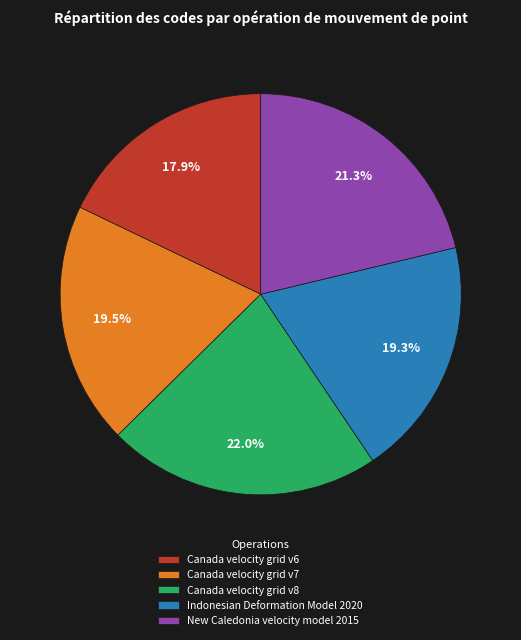

Which slice is the largest?

Canada velocity grid v8